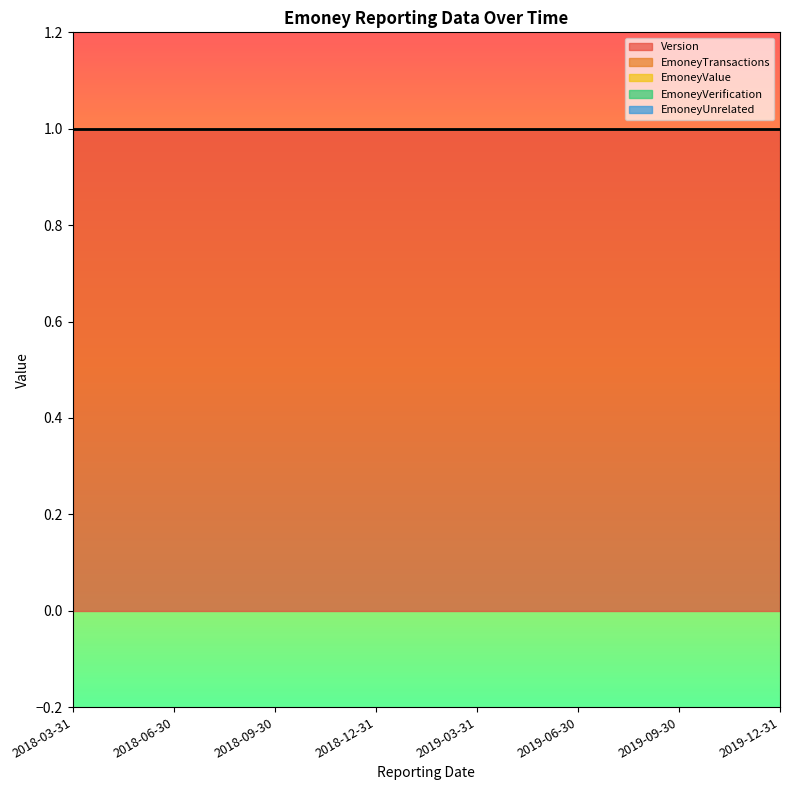

True or false: EmoneyValue and EmoneyVerification intersect in this chart.

False